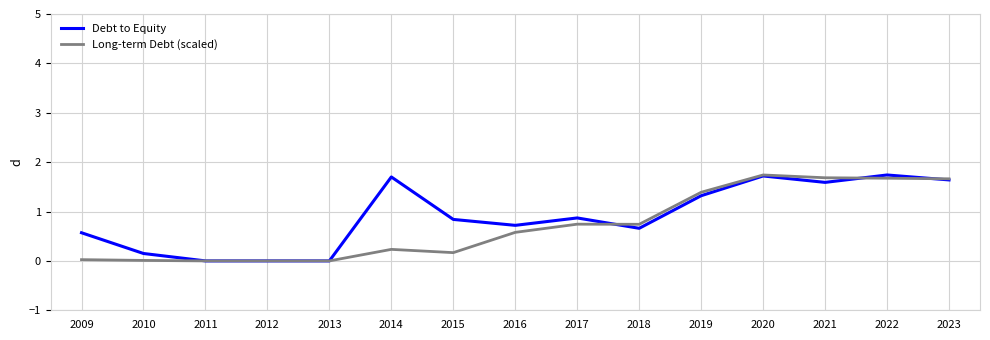

What is the total value across all series at 2017?

1.6